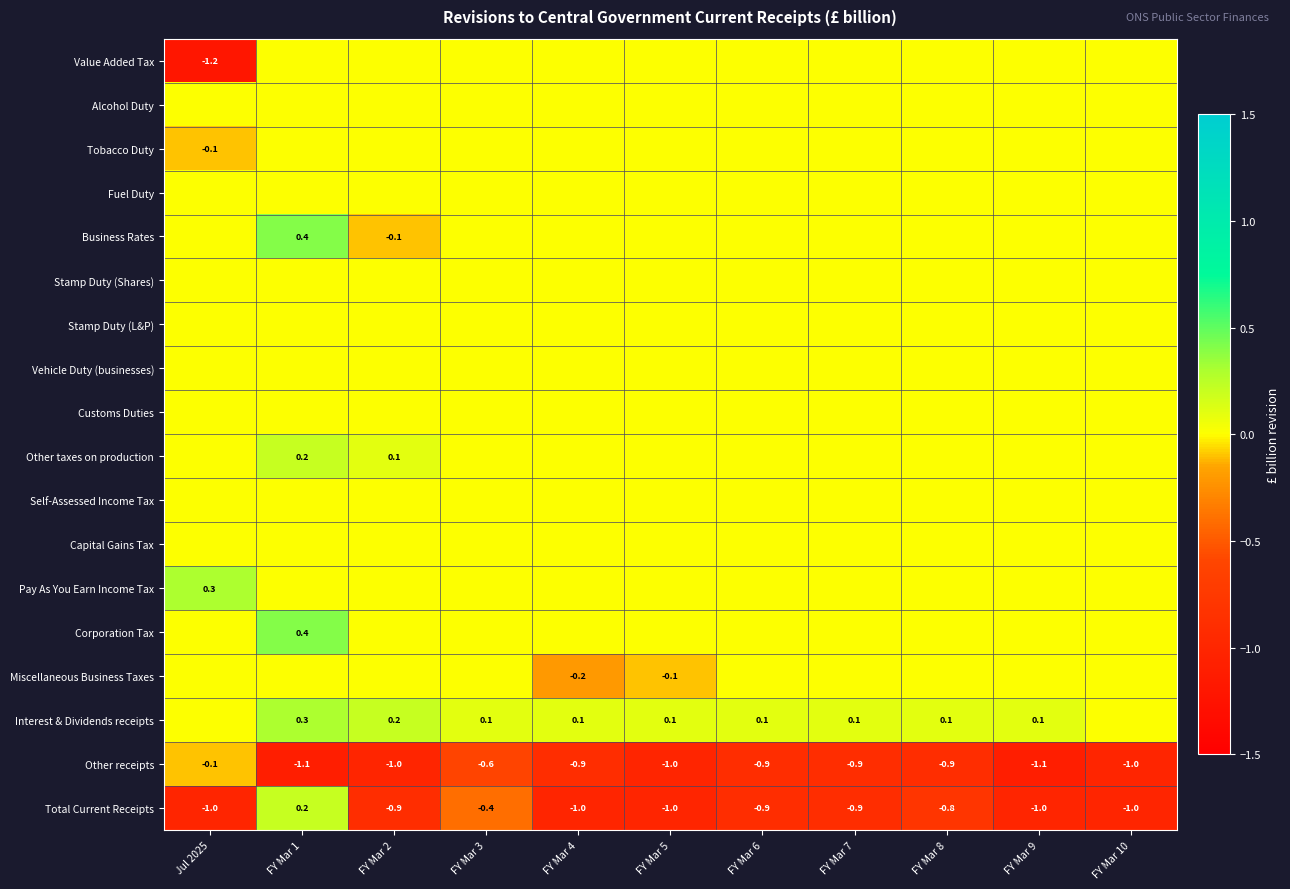

What is the total value across all series at FY Mar 1?

0.4